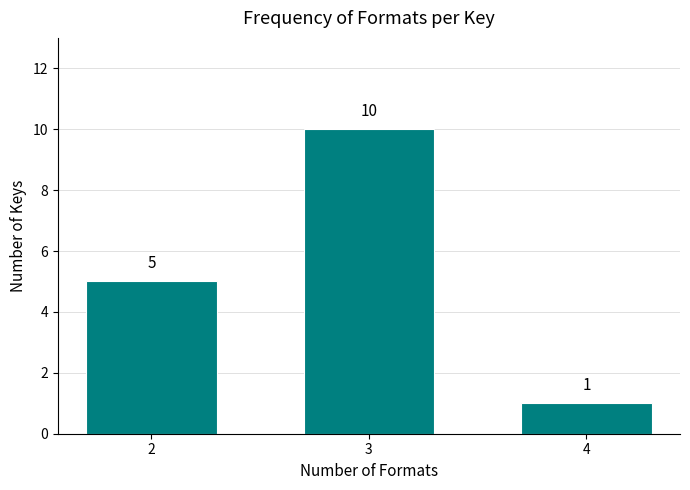

Reading right to left, list all the values displayed in this chart.

1	10	5